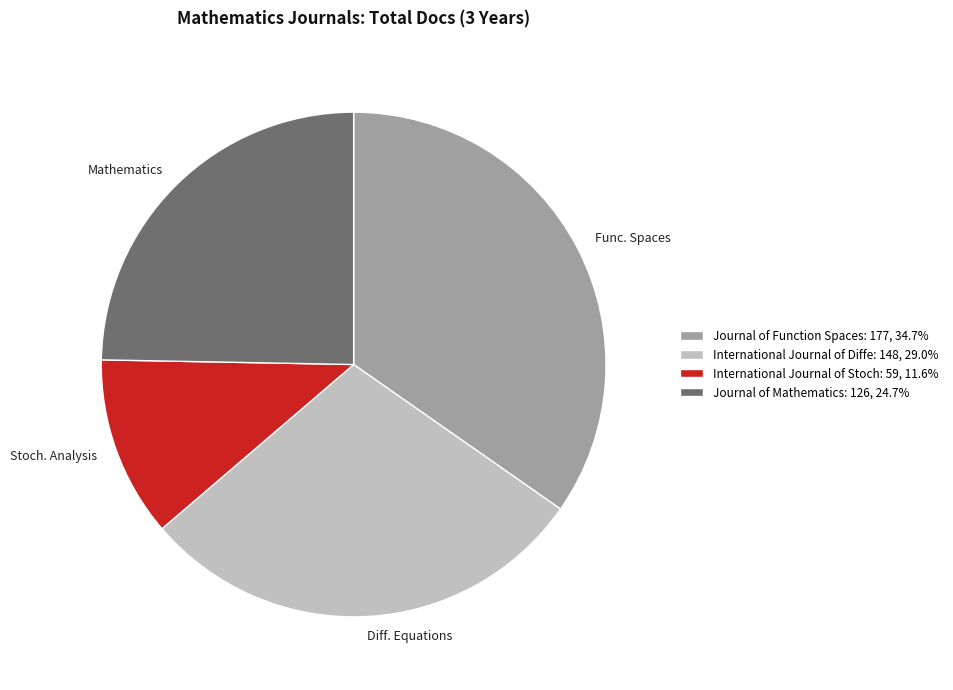

Which has a higher value, Func. Spaces or Stoch. Analysis?

Func. Spaces